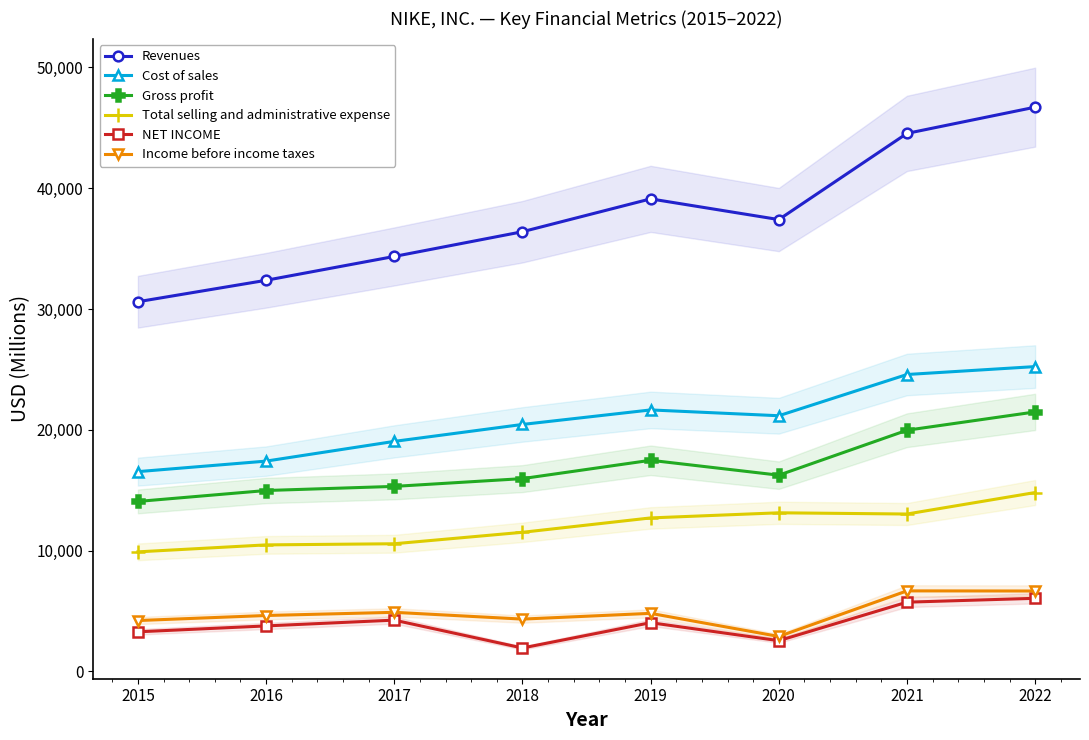

True or false: Revenues and NET INCOME intersect in this chart.

False